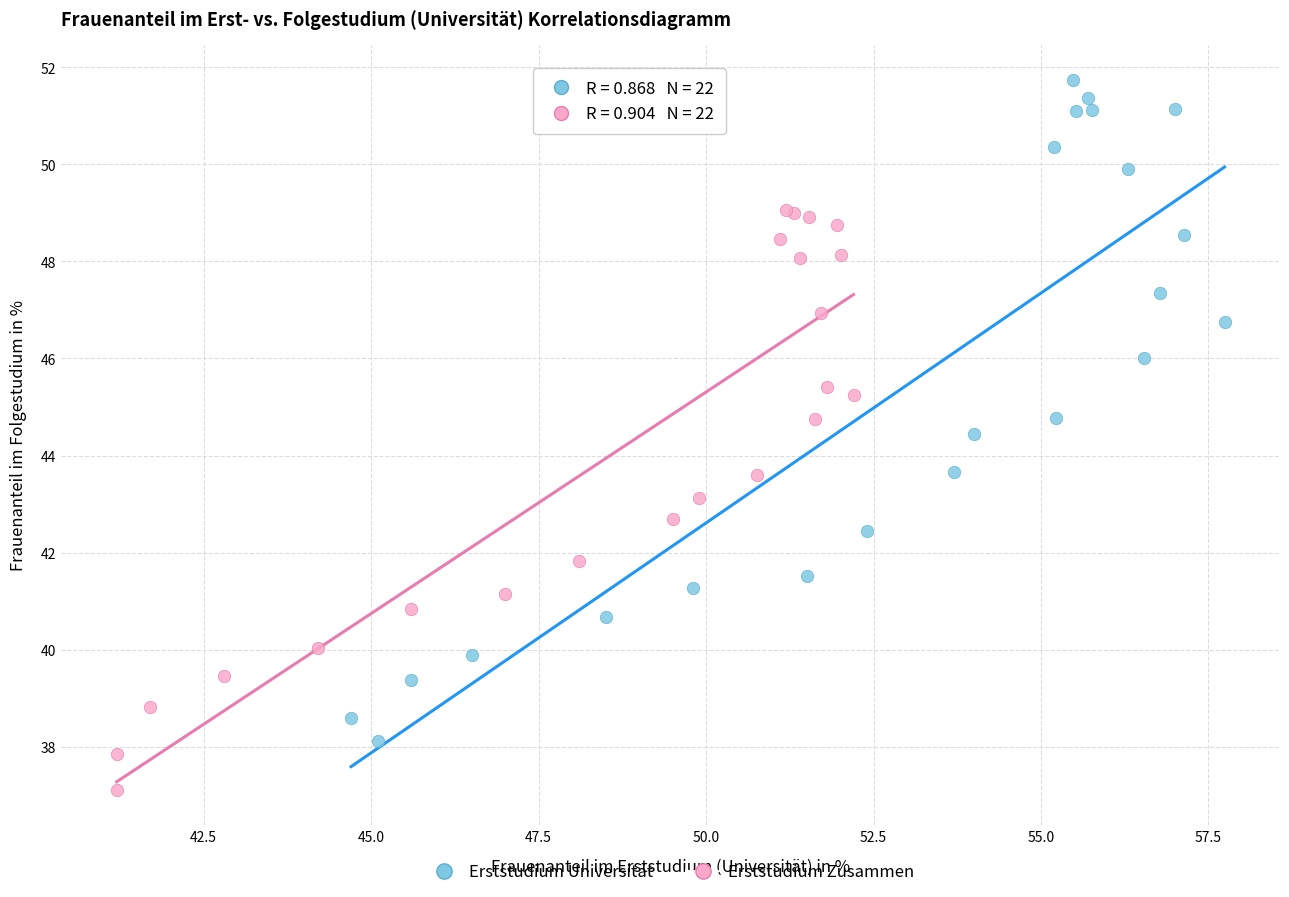

Which series has the widest spread of Y values?

Erststudium Universität